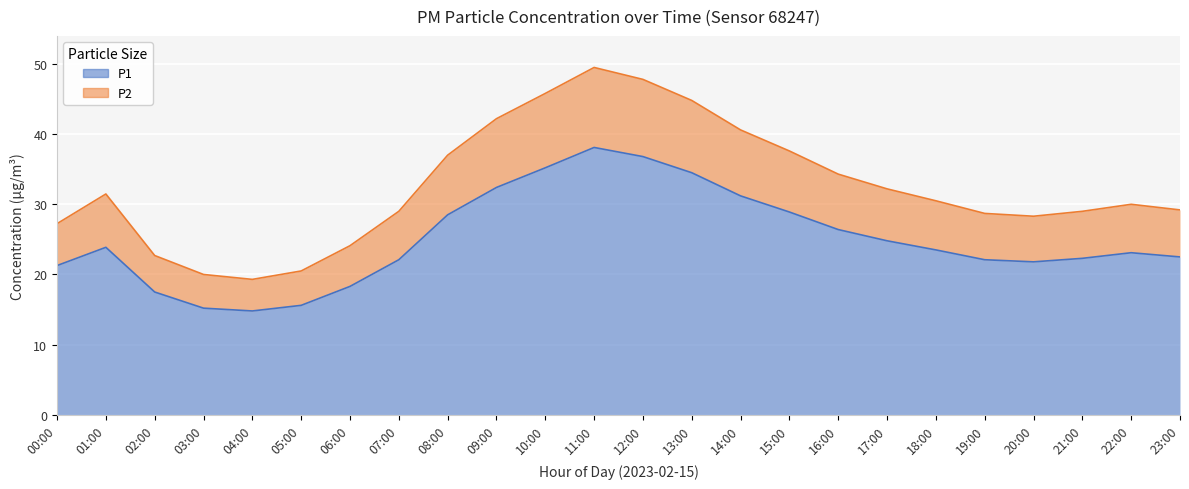

Reading left to right, extract all data points from this chart.

P1: 00:00=21.3	01:00=23.9	02:00=17.5	03:00=15.2	04:00=14.8	05:00=15.6	06:00=18.3	07:00=22.1	08:00=28.5	09:00=32.4	10:00=35.2	11:00=38.1	12:00=36.8	13:00=34.5	14:00=31.2	15:00=28.9	16:00=26.4	17:00=24.8	18:00=23.5	19:00=22.1	20:00=21.8	21:00=22.3	22:00=23.1	23:00=22.5
P2: 00:00=27.2	01:00=31.5	02:00=22.7	03:00=20.0	04:00=19.3	05:00=20.5	06:00=24.1	07:00=29.0	08:00=37.0	09:00=42.2	10:00=45.8	11:00=49.5	12:00=47.8	13:00=44.8	14:00=40.6	15:00=37.6	16:00=34.3	17:00=32.2	18:00=30.5	19:00=28.7	20:00=28.3	21:00=29.0	22:00=30.0	23:00=29.2